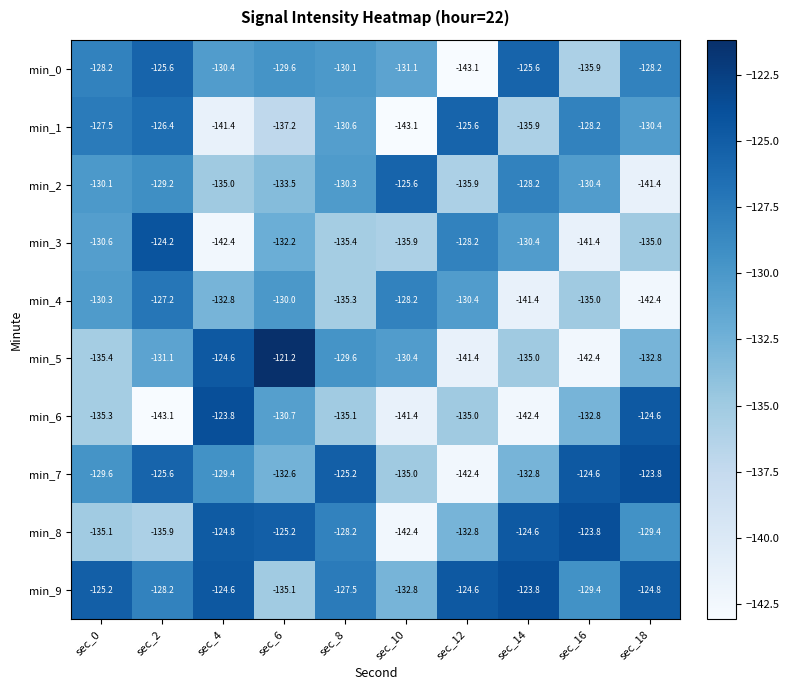

Rank the series at sec_10 from highest to lowest value.

min_2, min_4, min_5, min_0, min_9, min_7, min_3, min_6, min_8, min_1